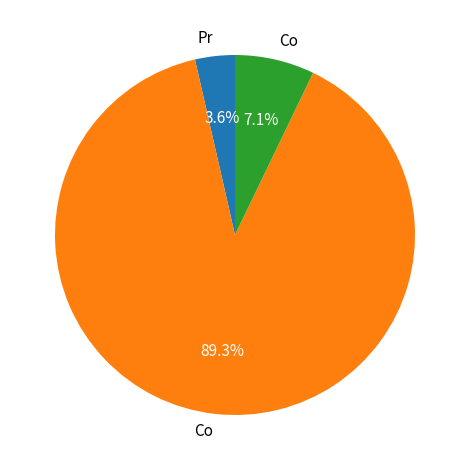

How many segments does this pie chart have?

3